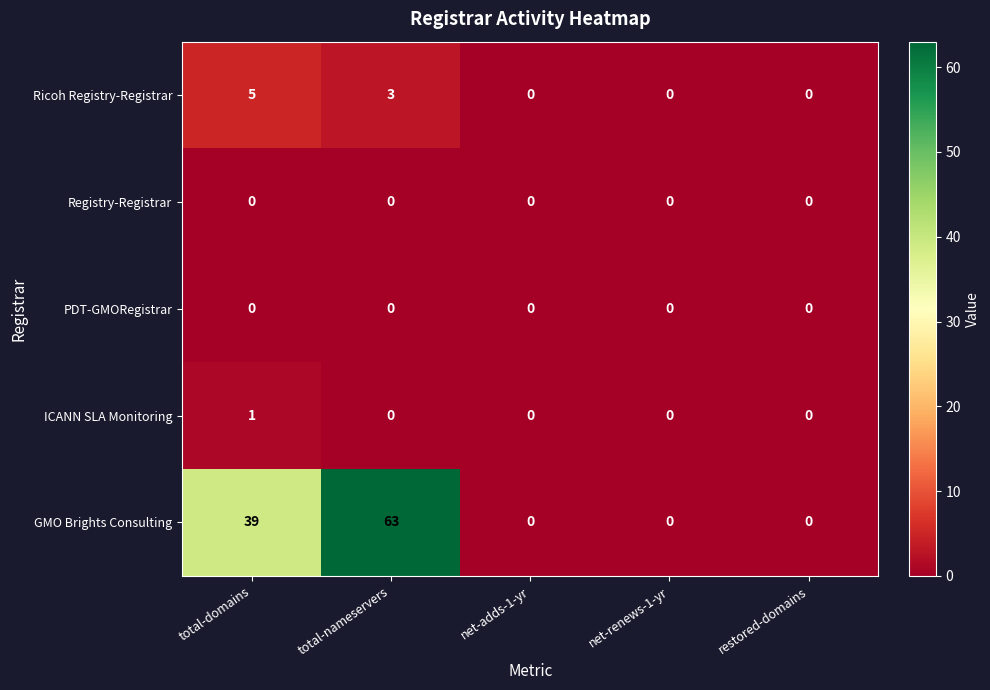

Which series has the largest total across all categories?

GMO Brights Consulting